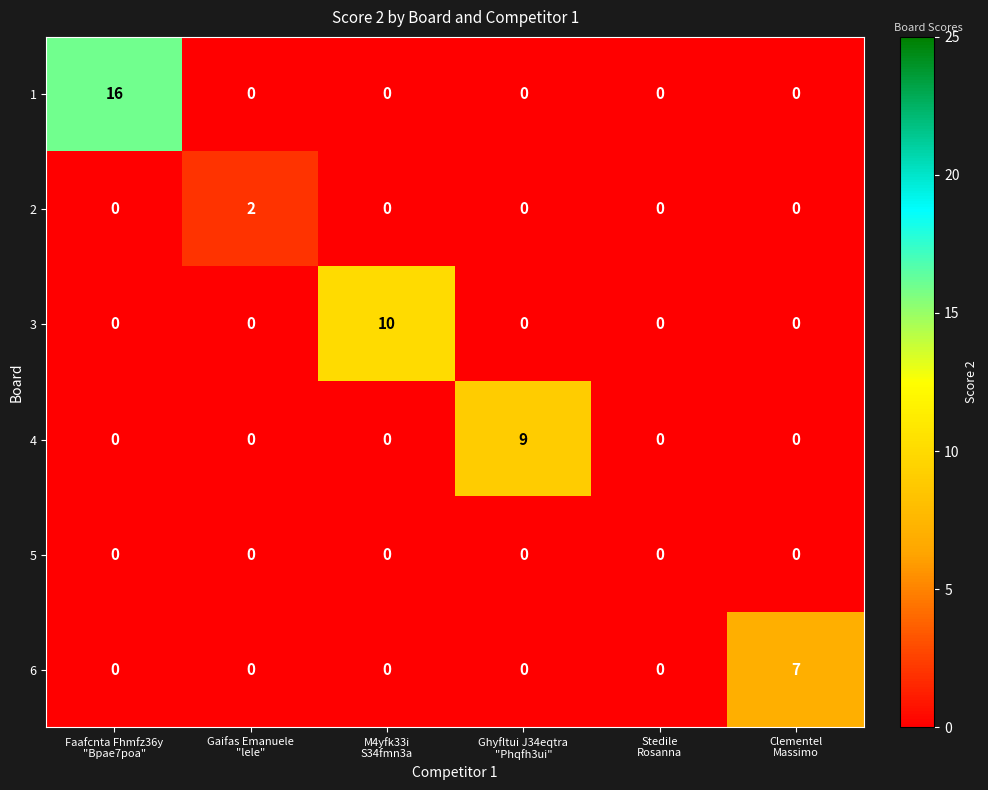

Between M4yfk33i
S34fmn3a and Clementel
Massimo, which series saw the biggest shift?

3